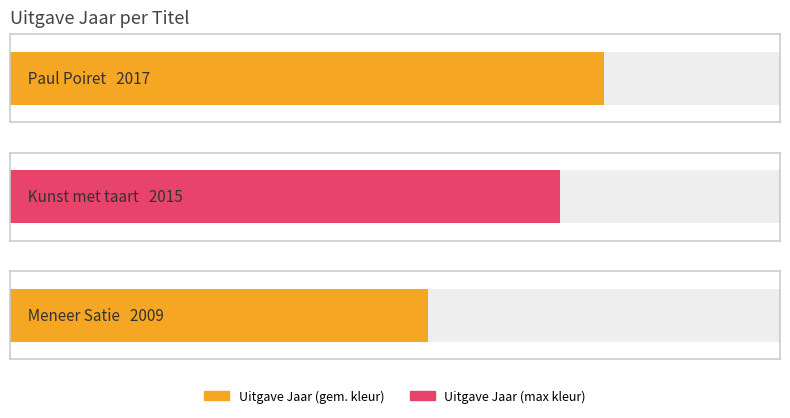

List the labels in order of value, largest first.

Paul Poiret, Kunst met taart, Meneer Satie